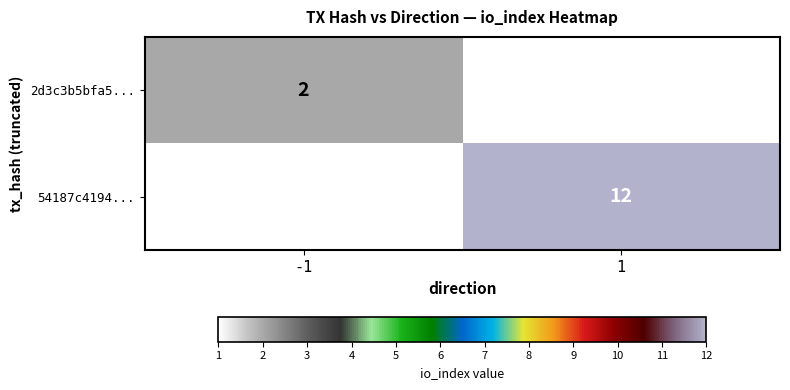

The 54187c4194... series shows 12 at 1. True or false?

True